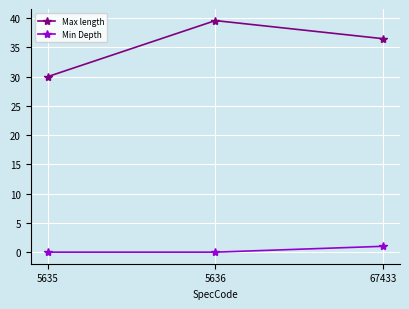

Count the number of categories in the chart.

3